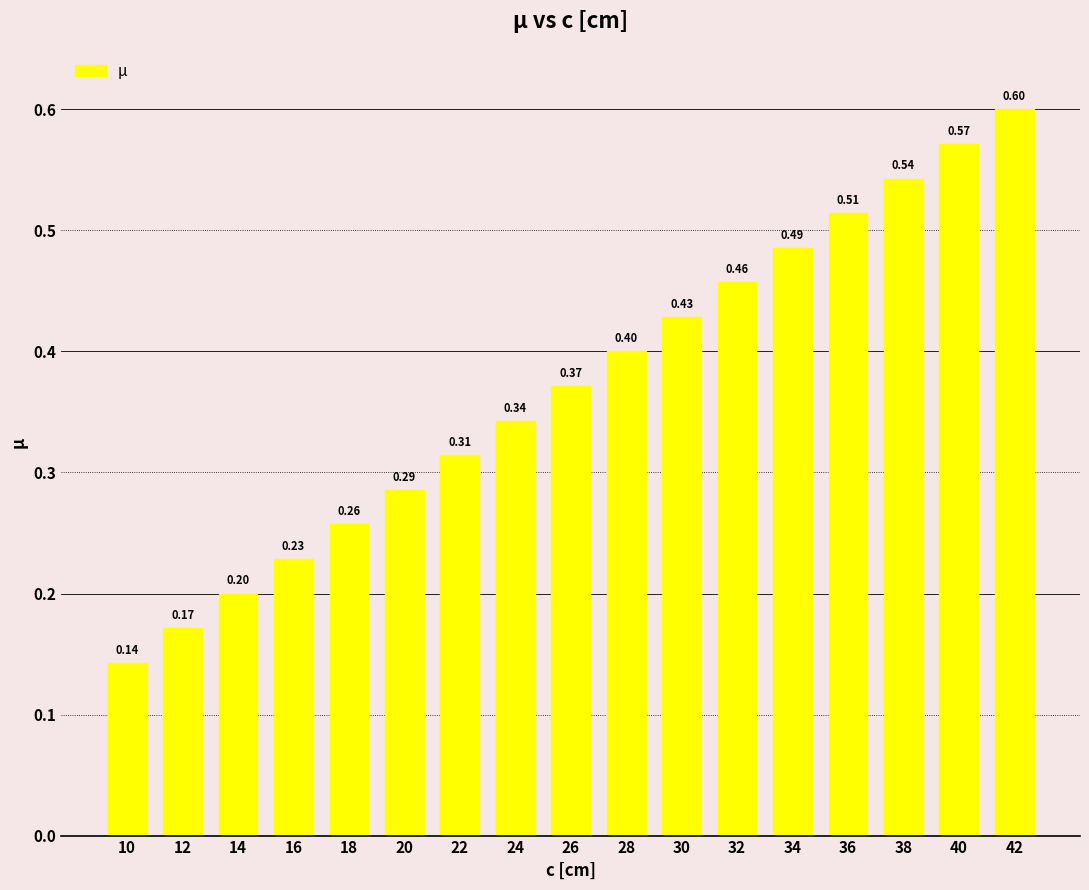

What is the change in value from 22 to 30?

+0.1